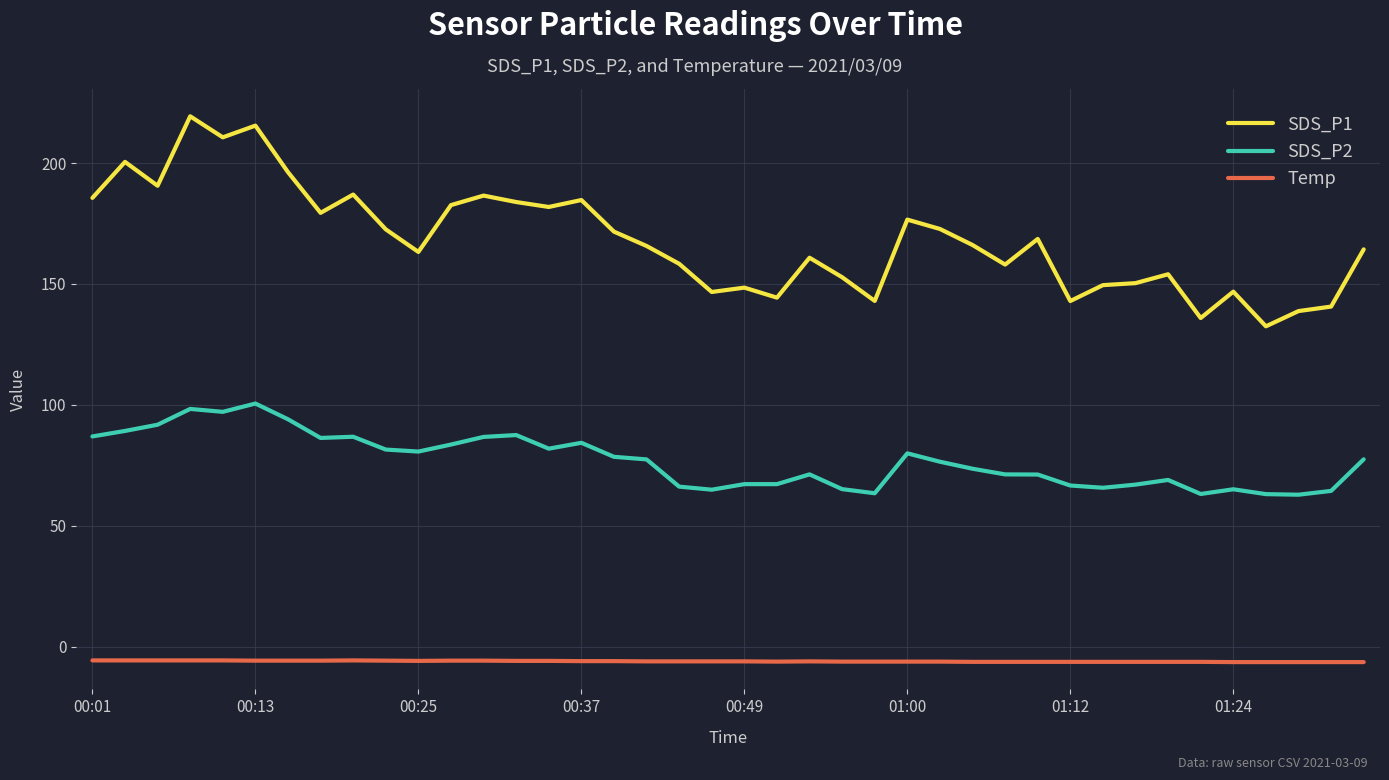

What is the difference between the maximum and minimum values in the SDS_P1 series?

86.9